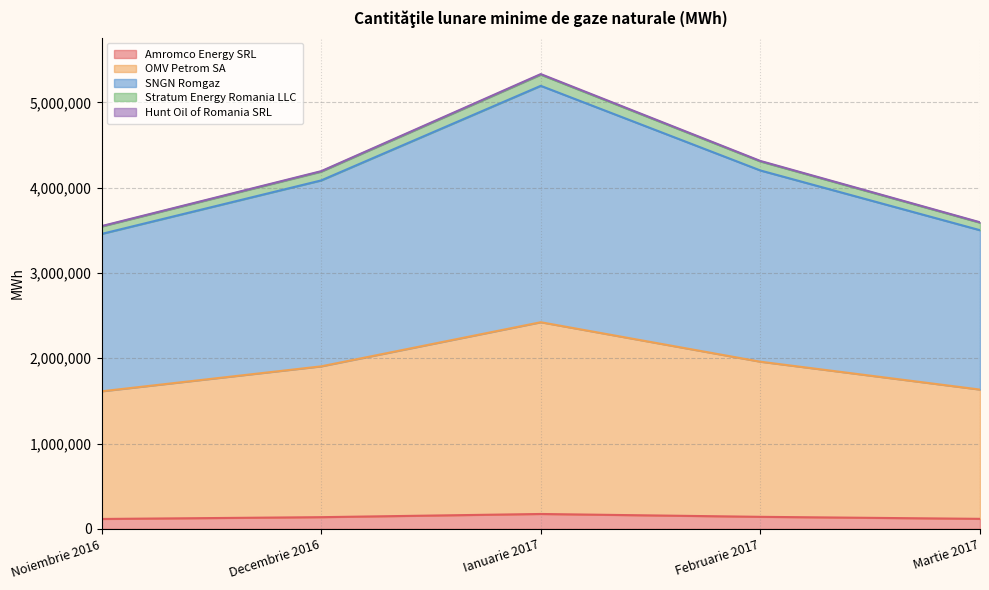

At which category is the sum across all series the highest?

Ianuarie 2017